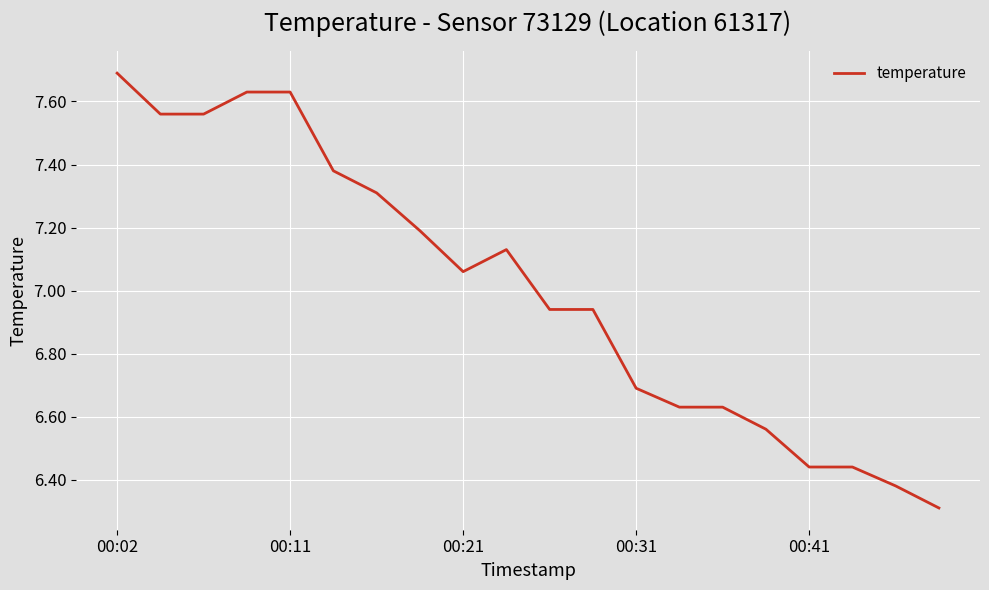

What is the minimum value shown in the chart?

6.3